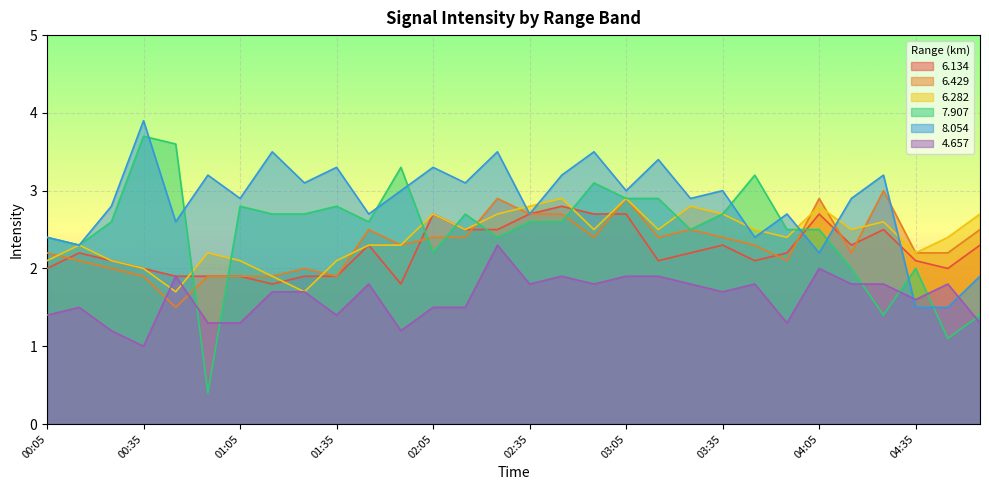

True or false: 6.282 has more than 1 points higher than both neighbors.

True